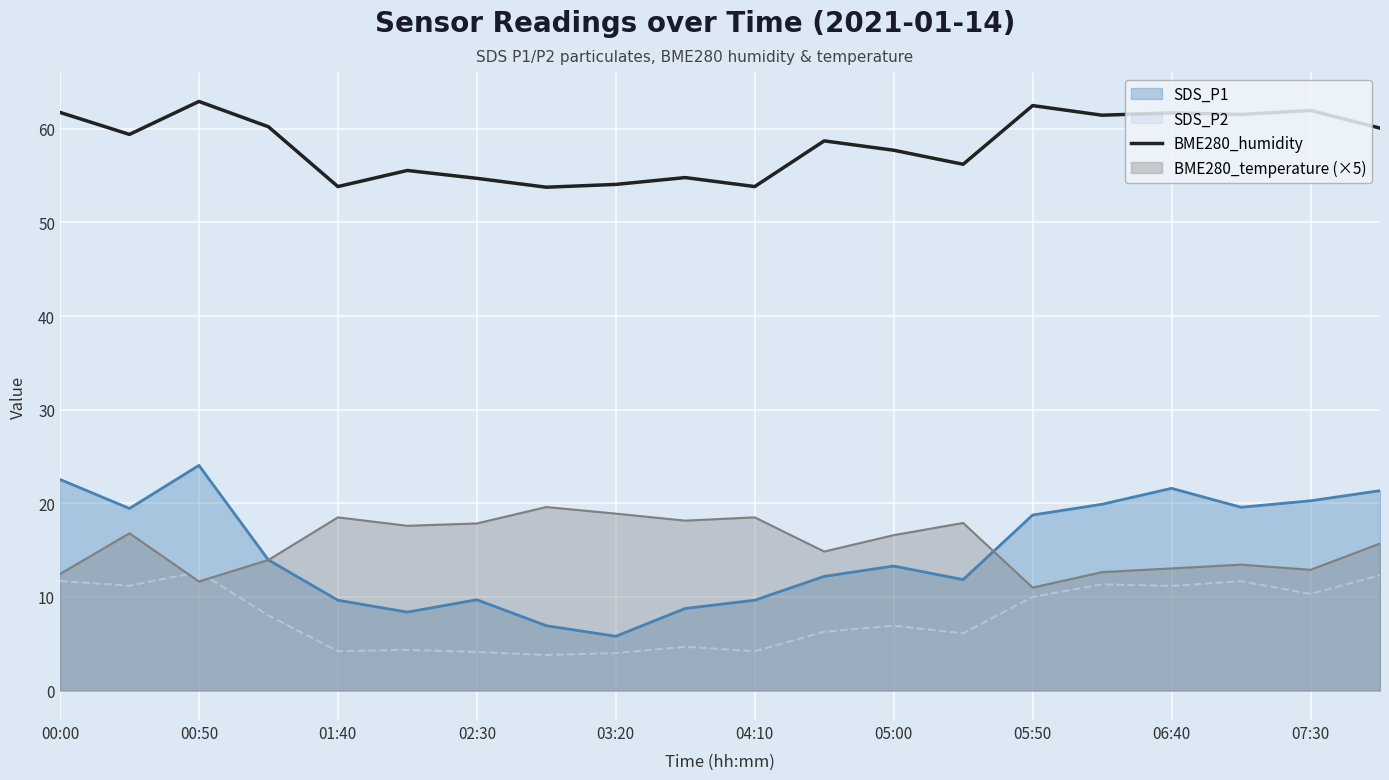

Which series has the largest total across all categories?

BME280_humidity